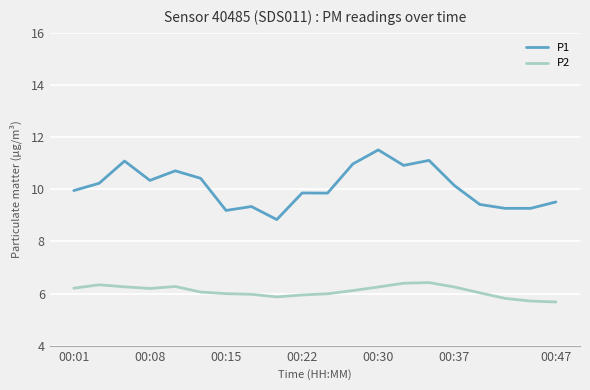

What is the maximum value for P2?

6.4